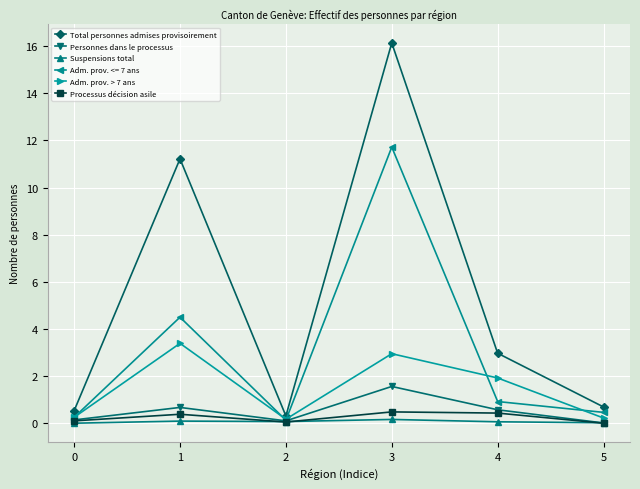

What is the sum of all Total personnes admises provisoirement values?

31.9